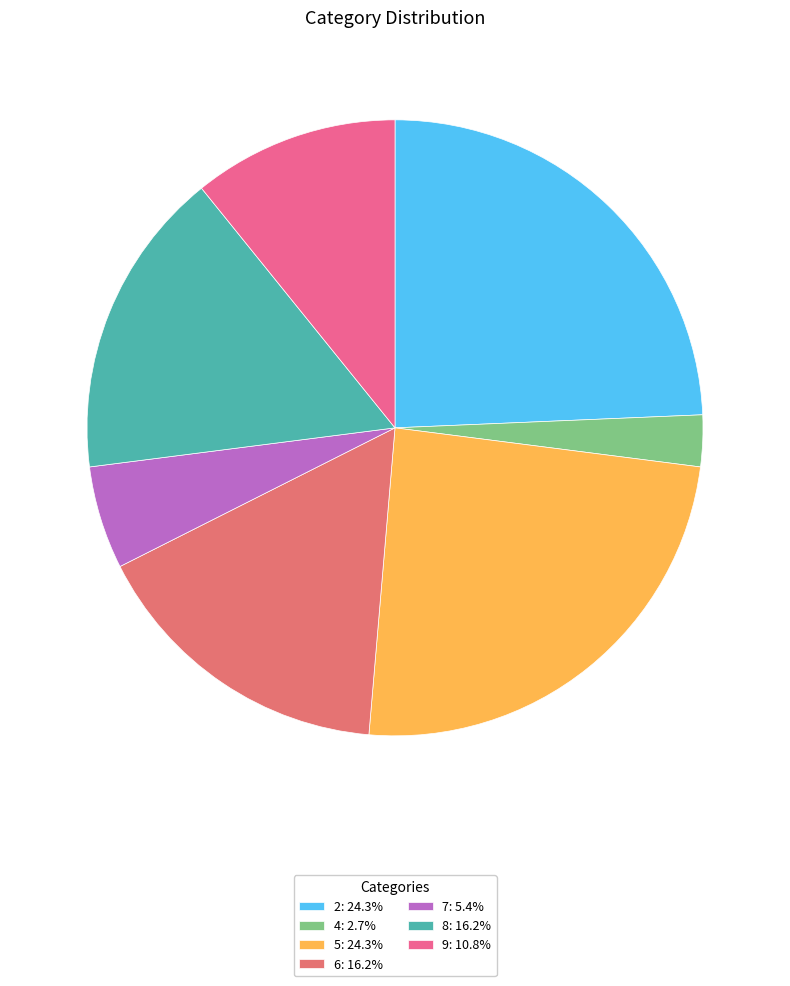

Which category has the biggest portion of the pie?

2